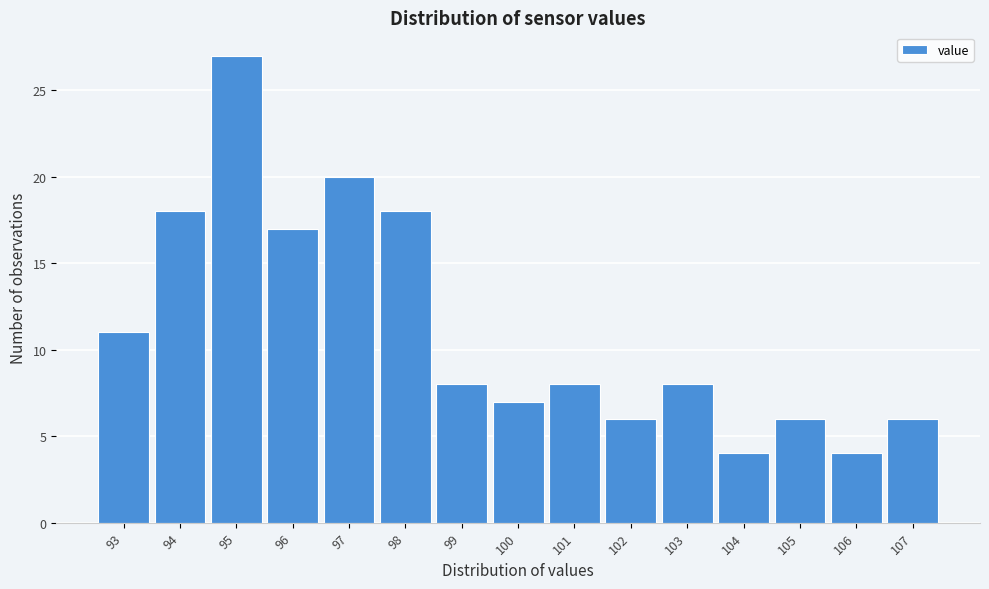

Reading left to right, extract all data points from this chart.

11	18	27	17	20	18	8	7	8	6	8	4	6	4	6